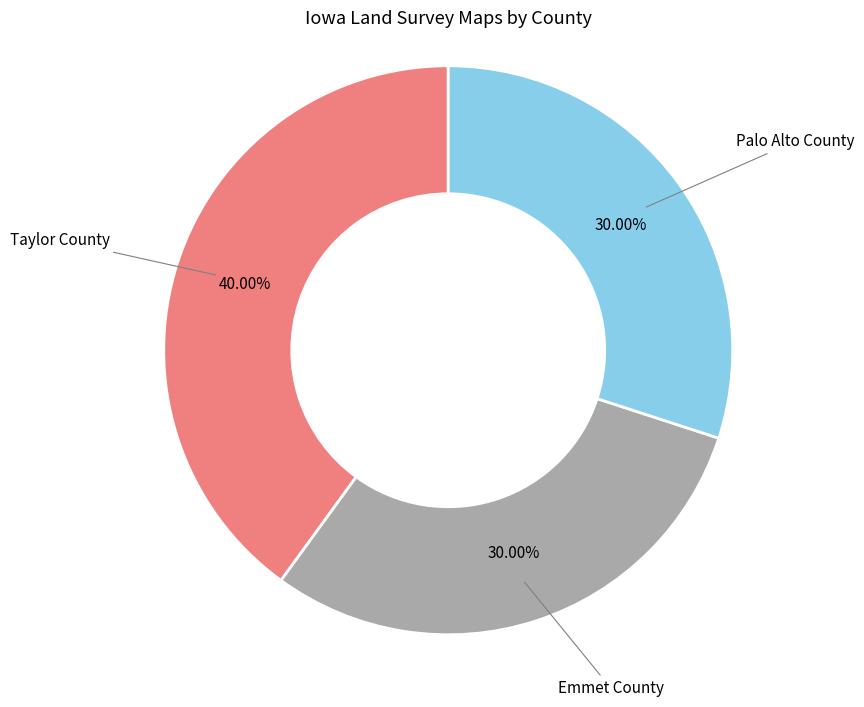

Does any single category account for the majority?

No